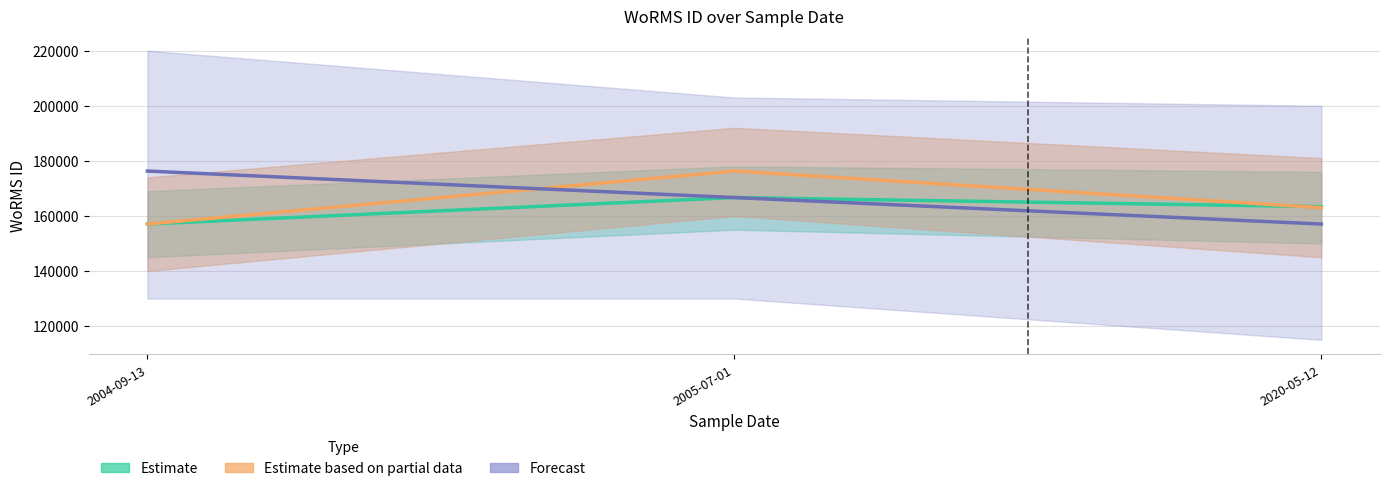

Which category has the lowest value across all series?

2004-09-13